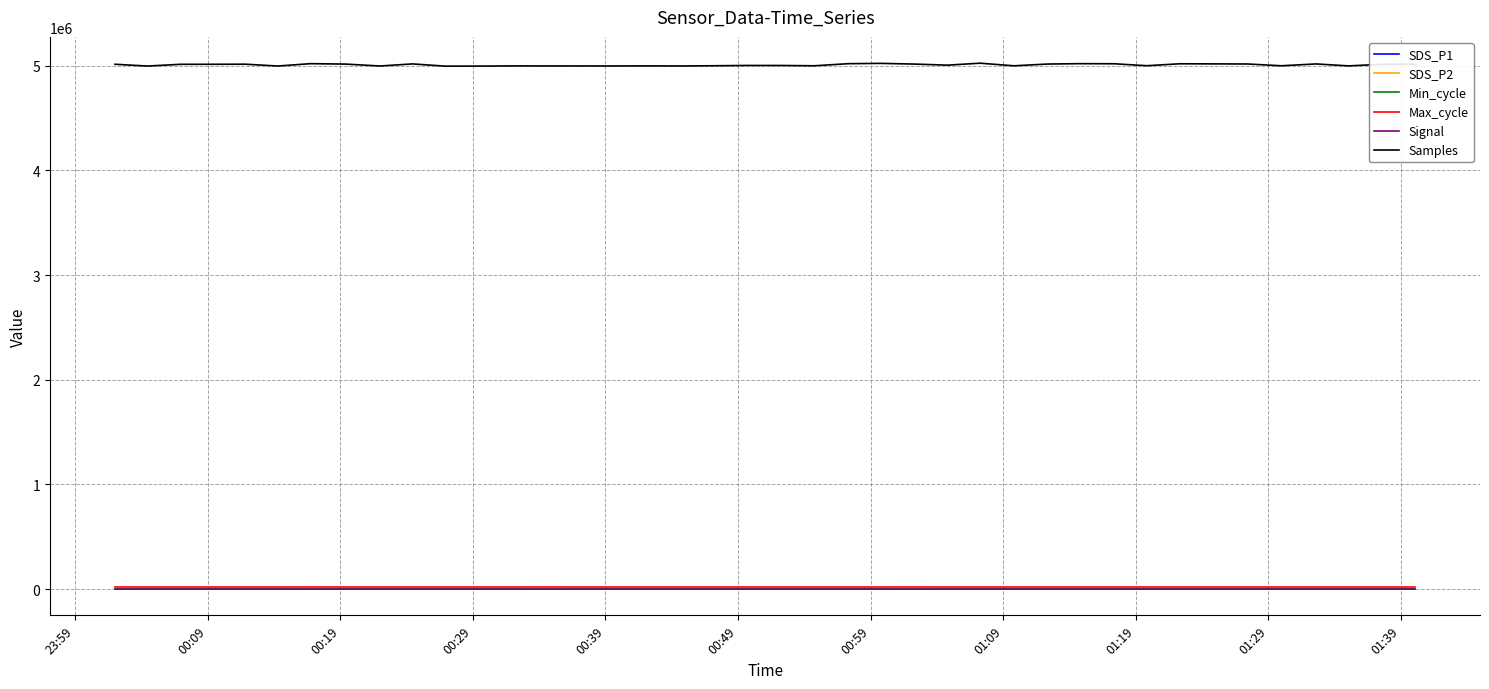

True or false: Samples and Min_cycle intersect in this chart.

False